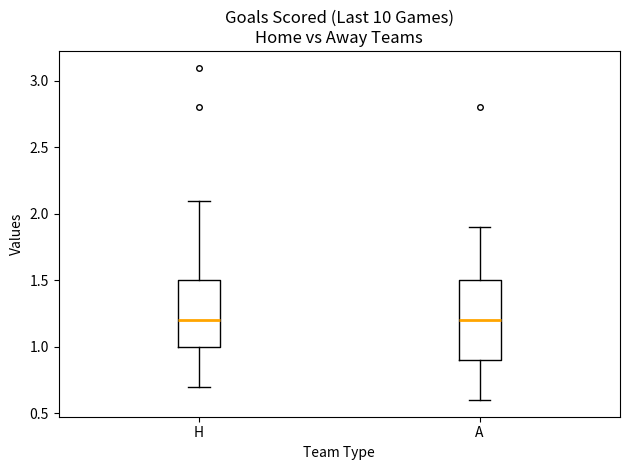

Reading left to right, transcribe this box plot: for each box, give where its median line is, the range the box spans, and where its two whiskers end, as read against the y-axis. The values are not printed on the chart, so give them approximately, as read against the axis.

H: median 1.2, box 1.0 to 1.5, whiskers 0.7 to 2.1
A: median 1.2, box 0.9 to 1.5, whiskers 0.6 to 1.9